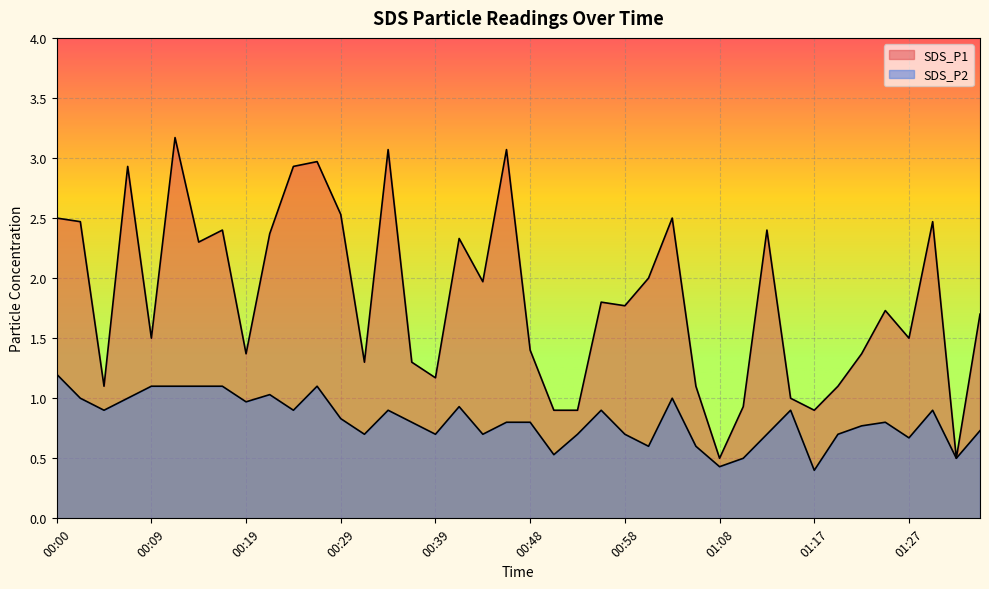

At which category does SDS_P1 reach its first local valley?

00:05